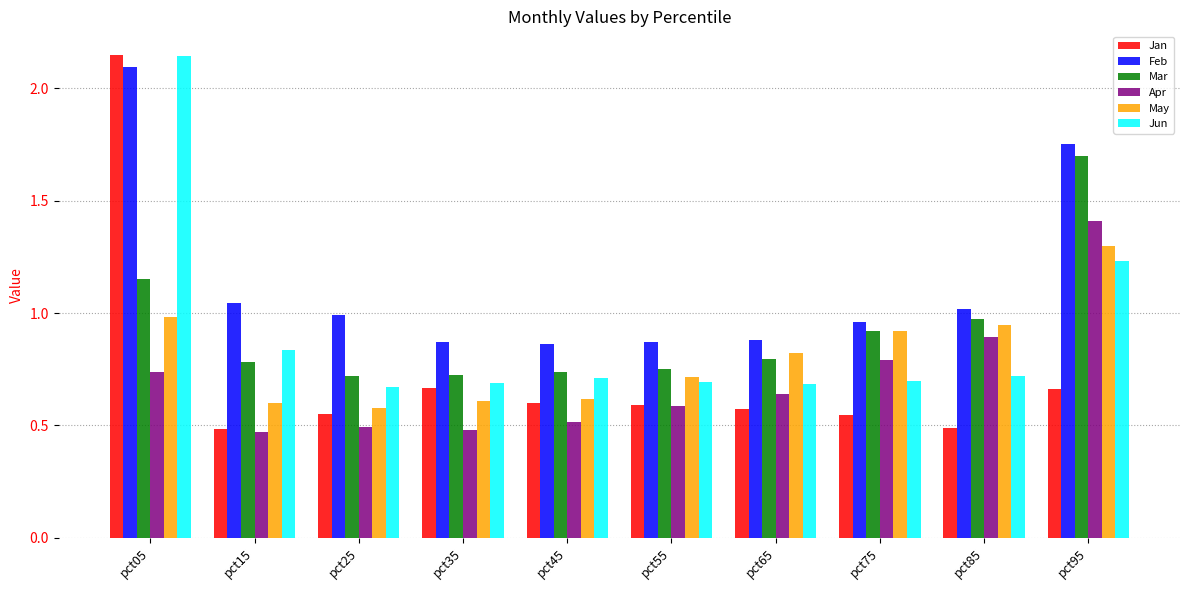

Which series has the largest total across all categories?

Feb